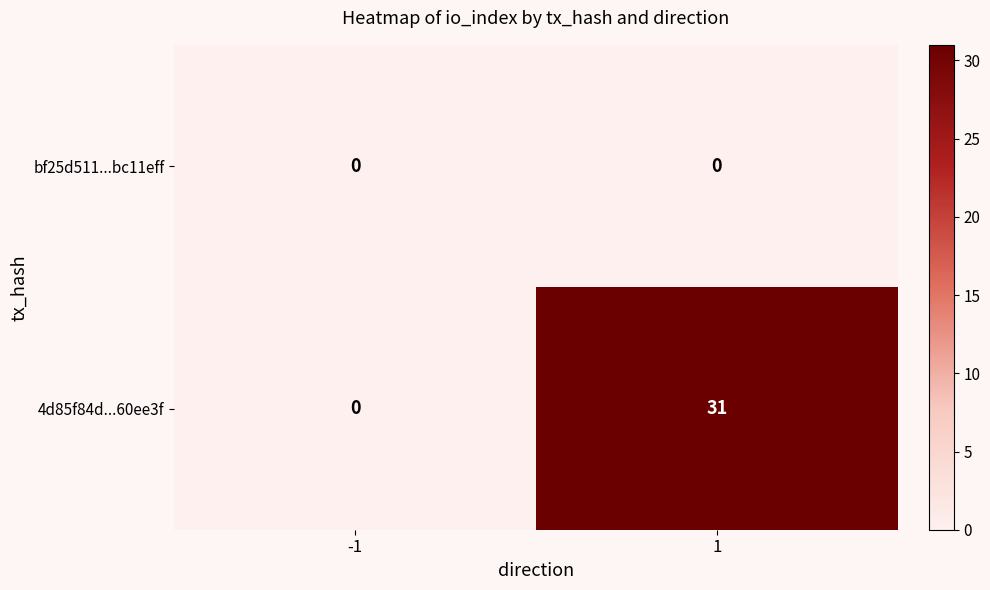

The 4d85f84d...60ee3f series shows -18 at -1. True or false?

False